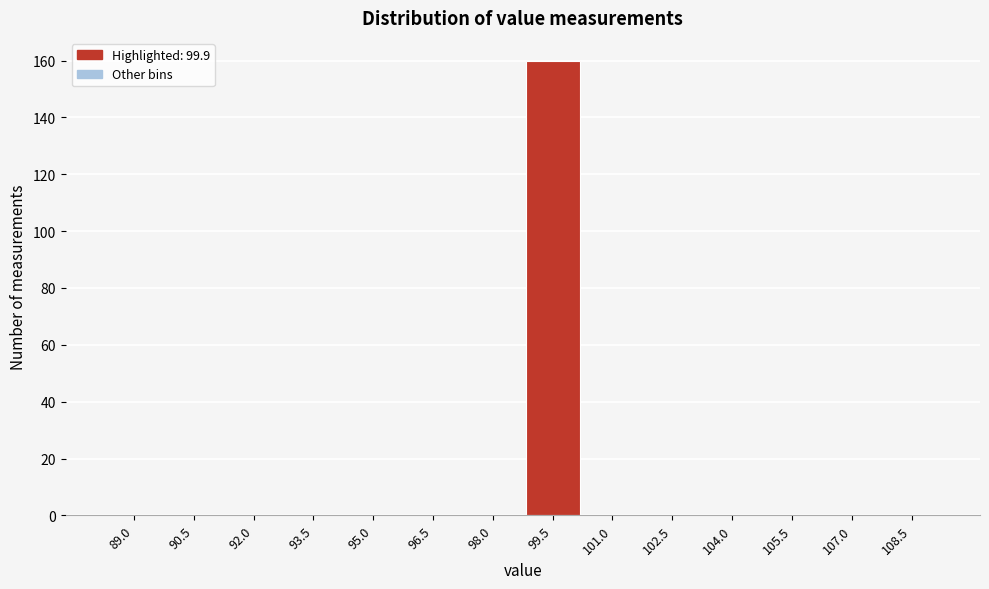

Reading left to right, what are all the values shown in this chart?

89.0=0	90.5=0	92.0=0	93.5=0	95.0=0	96.5=0	98.0=0	99.5=160	101.0=0	102.5=0	104.0=0	105.5=0	107.0=0	108.5=0